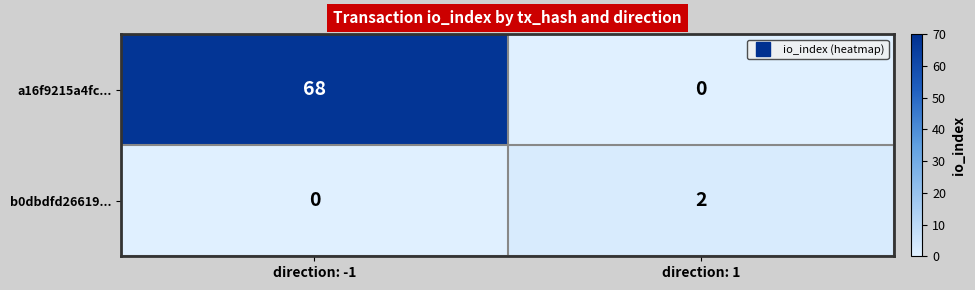

Reading left to right, transcribe all the data shown in this chart.

a16f9215a4fc...: 68	0
b0dbdfd26619...: 0	2